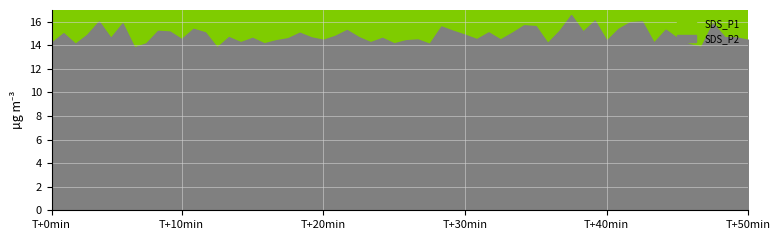

What is the greatest value displayed?

31.9